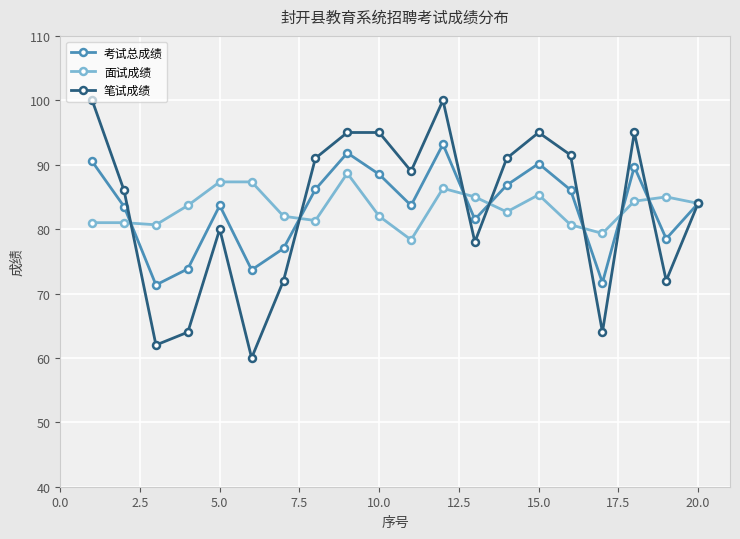

Which series has the largest range (max minus min)?

笔试成绩